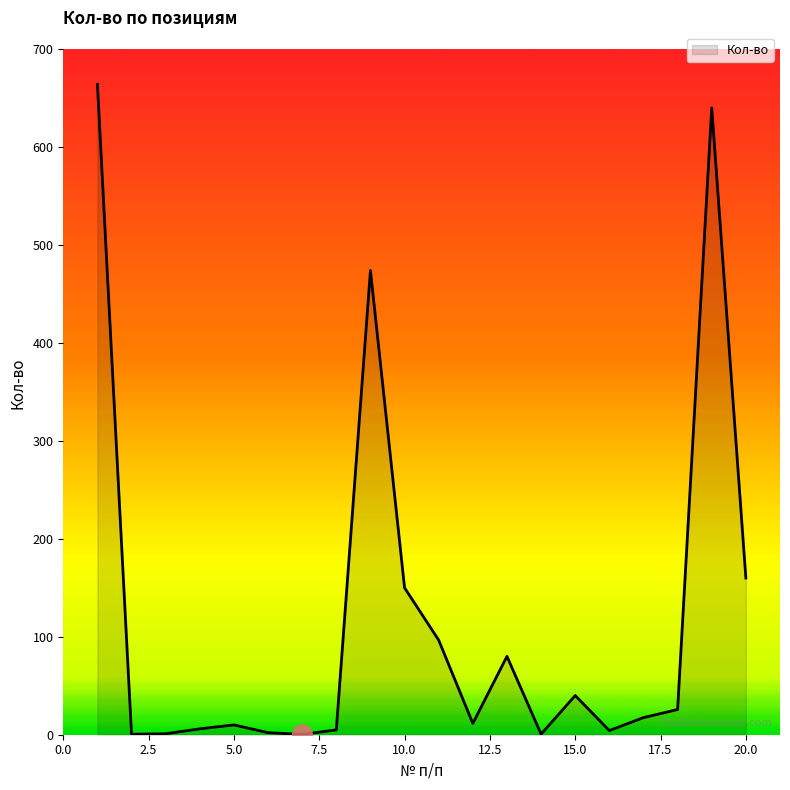

What is the difference between the maximum and minimum values?

663.8